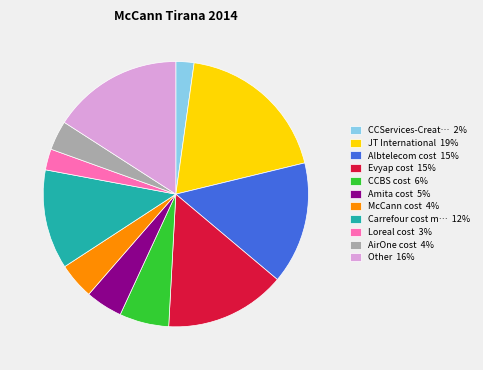

Which slice is the largest?

JT International 19%